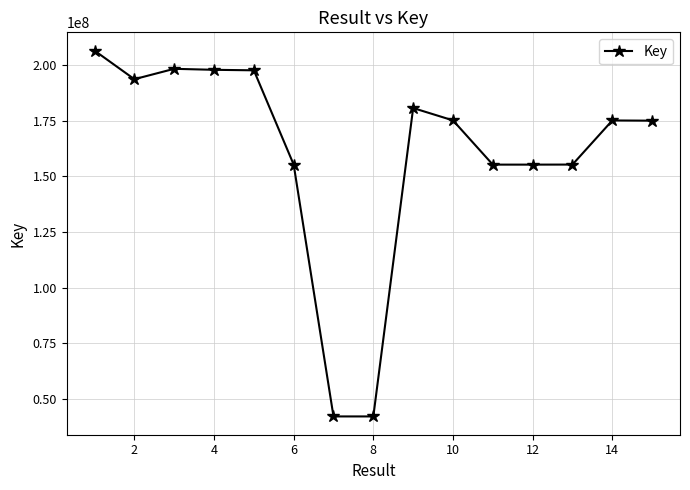

What is the value of the 9th point from the left?

180617847